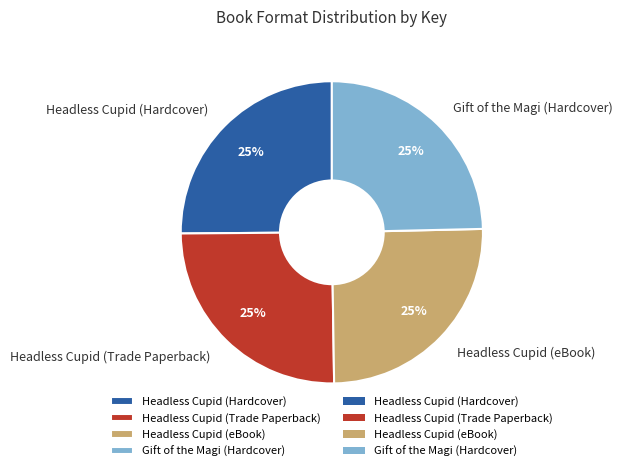

What percentage is the Headless Cupid (Hardcover) slice, to the nearest percent?

25%